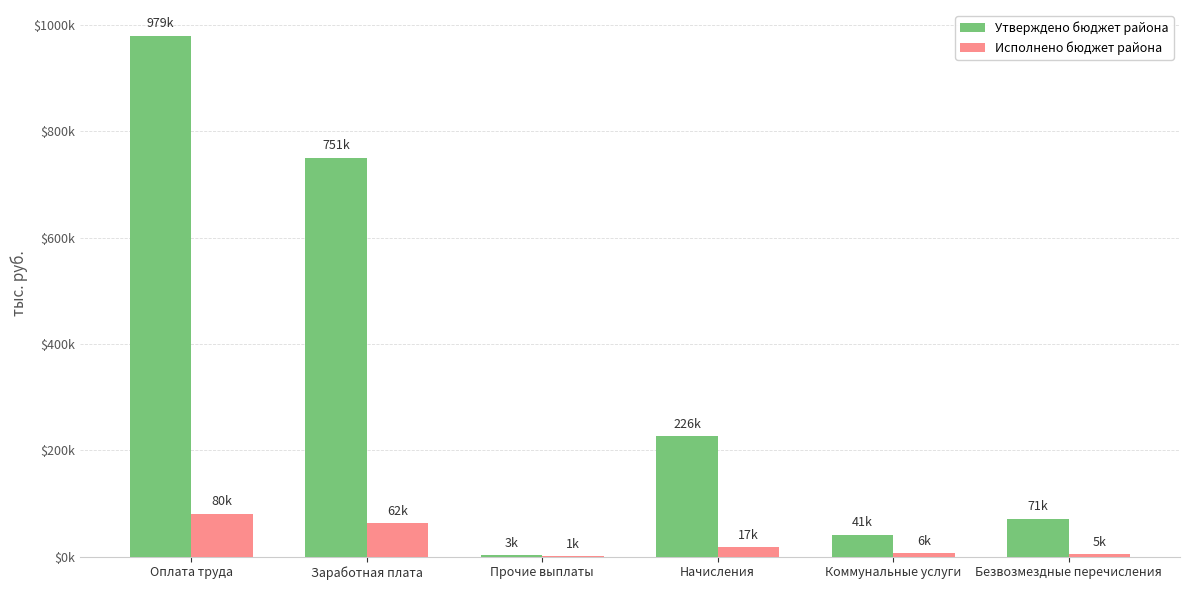

What position from the left is Безвозмездные перечисления?

6